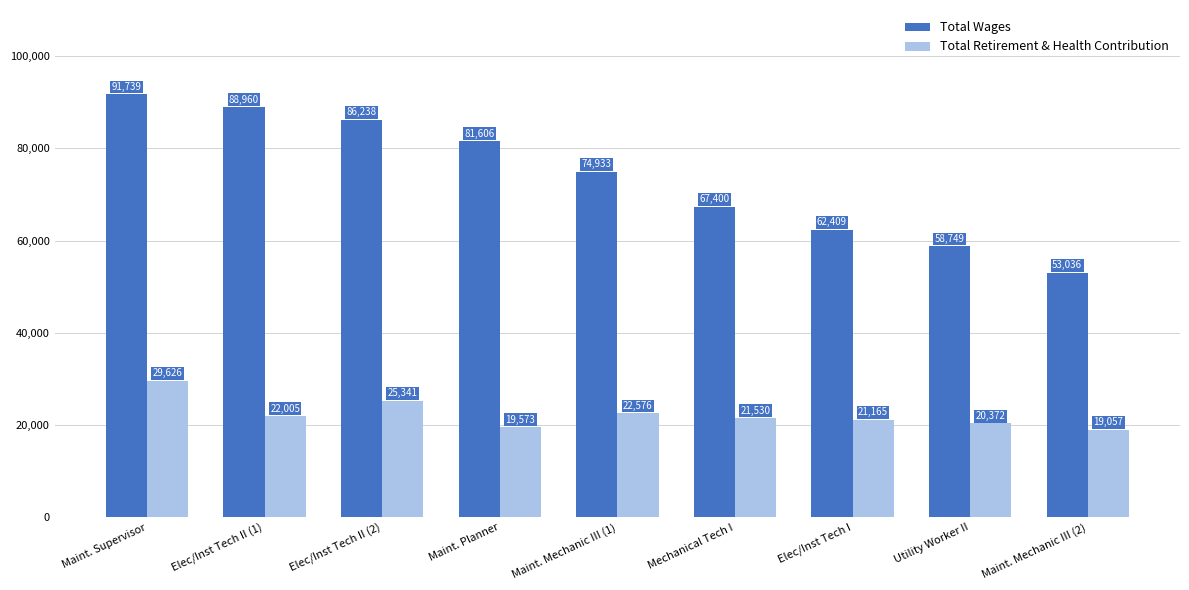

Which series has the widest spread of values?

Total Wages